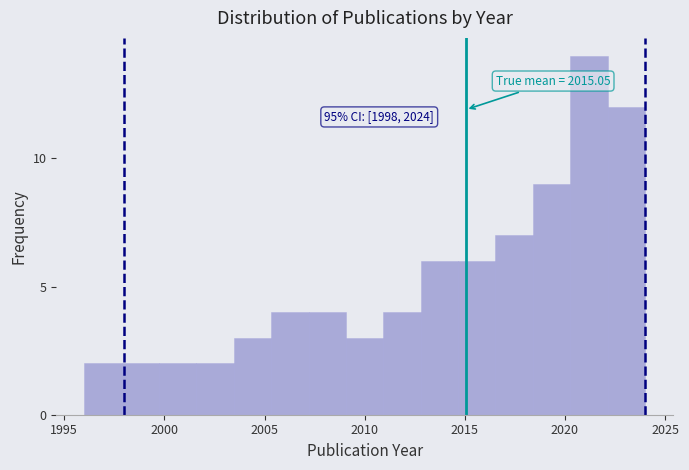

Read against the x-axis, roughly where is the centre of the tallest bar?

2021.0